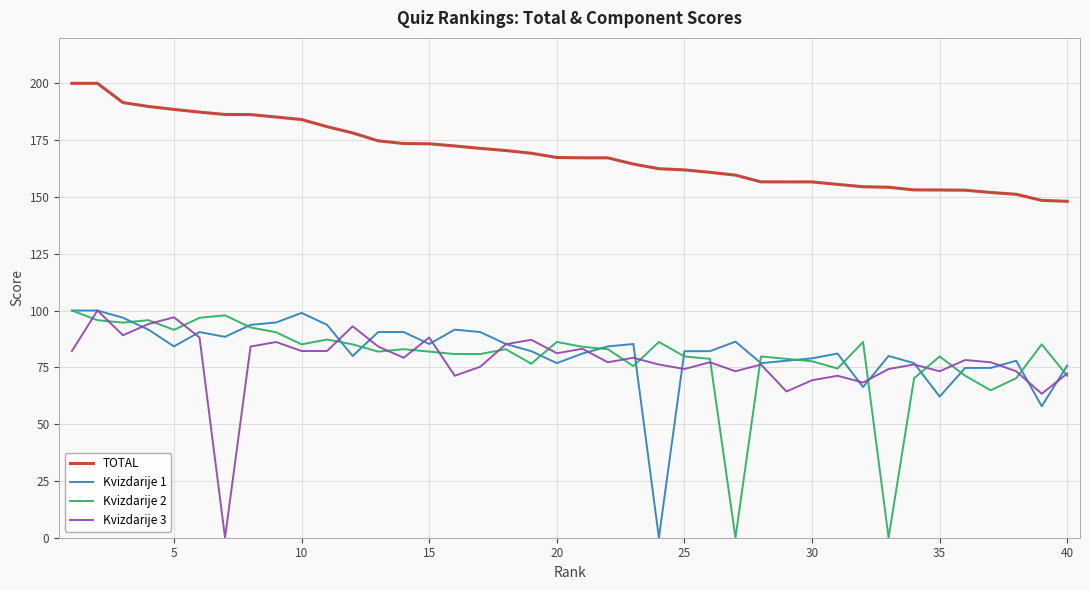

True or false: Kvizdarije 1 and TOTAL cross at least once.

False